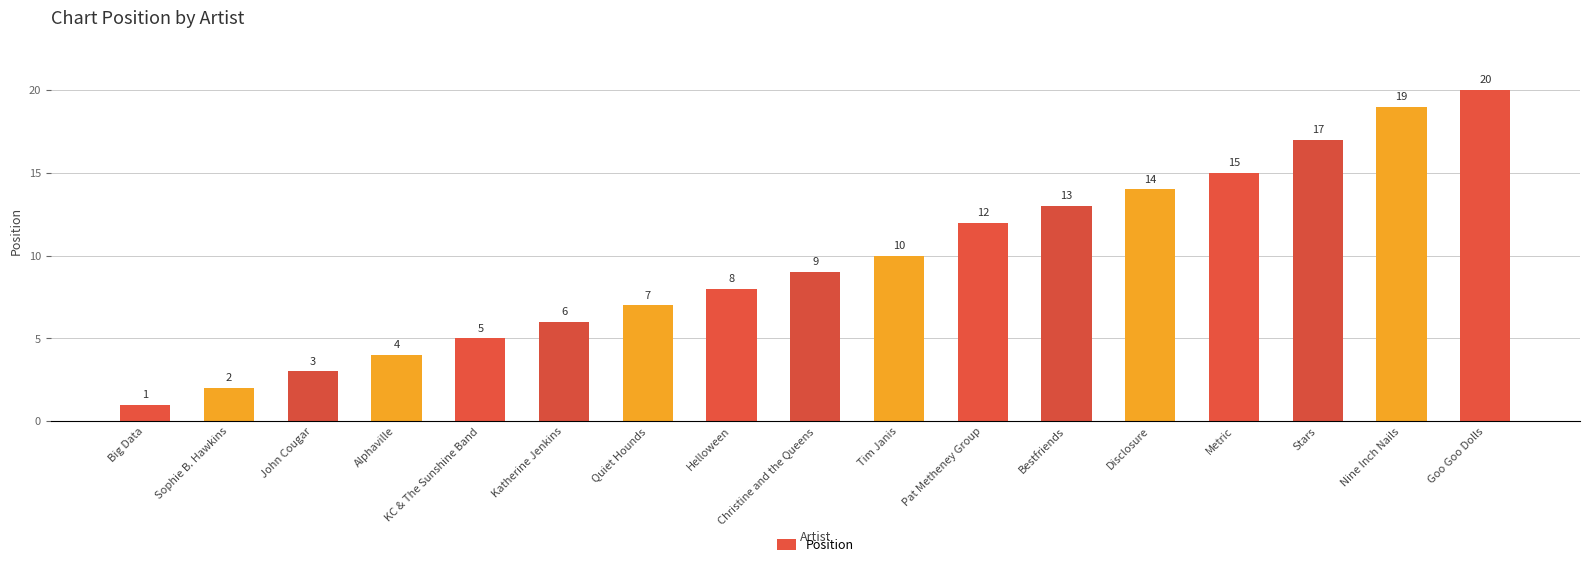

How many categories are shown in the chart?

17